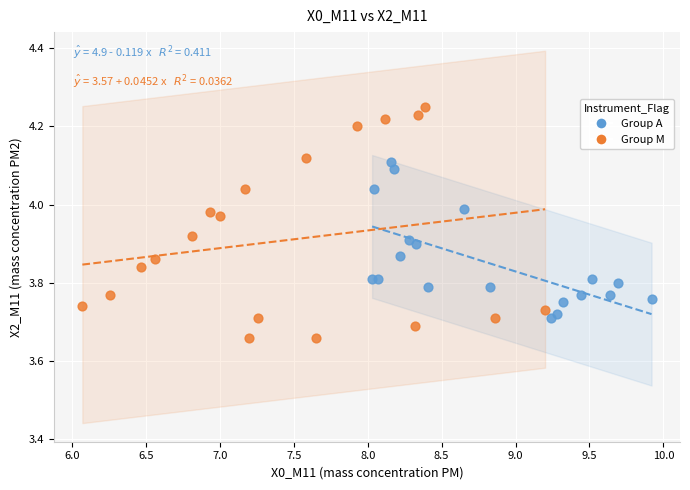

Which series contains the highest Y value?

Group M